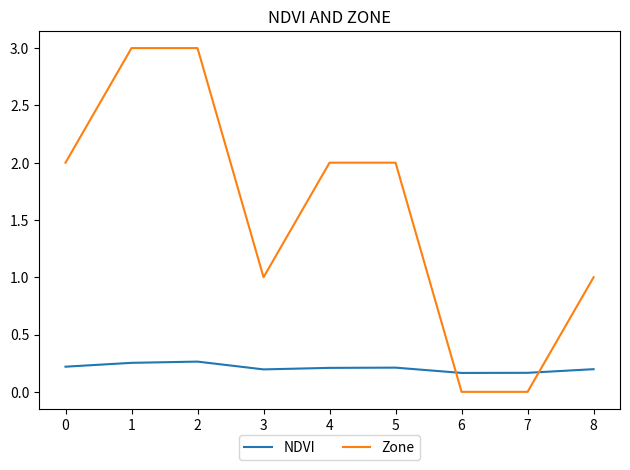

Which series changed the most between 1 and 3?

Zone